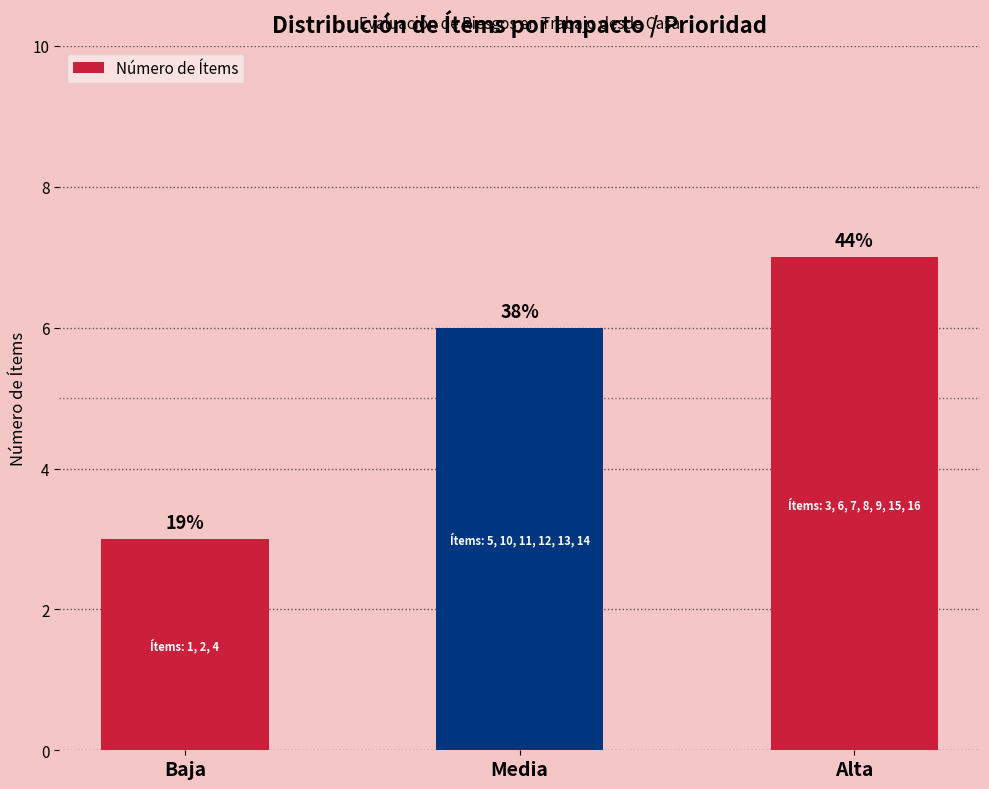

Between Alta and Baja, which is larger?

Alta